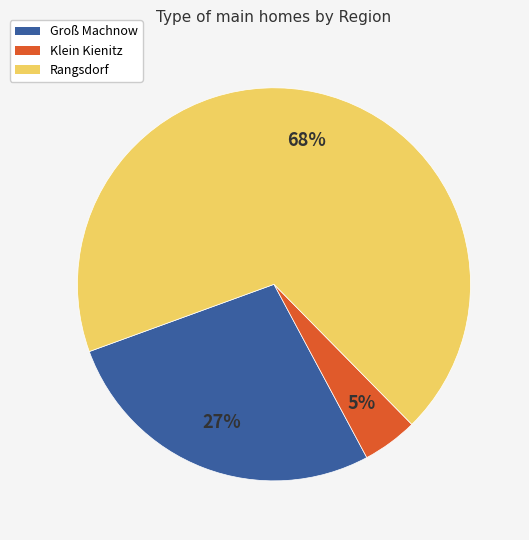

Which category has the smallest portion of the pie?

Klein Kienitz